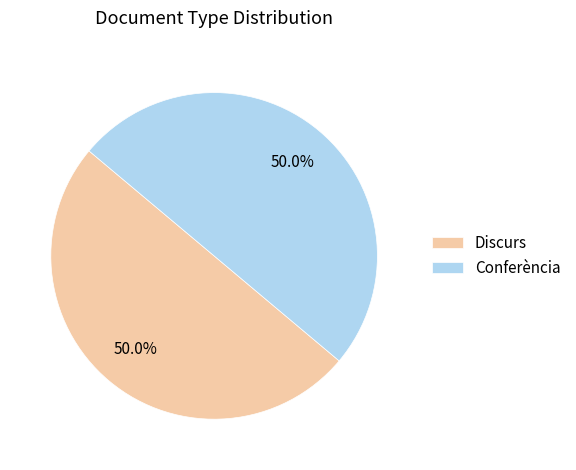

Do Discurs and Conferència together represent more than half of the pie?

Yes